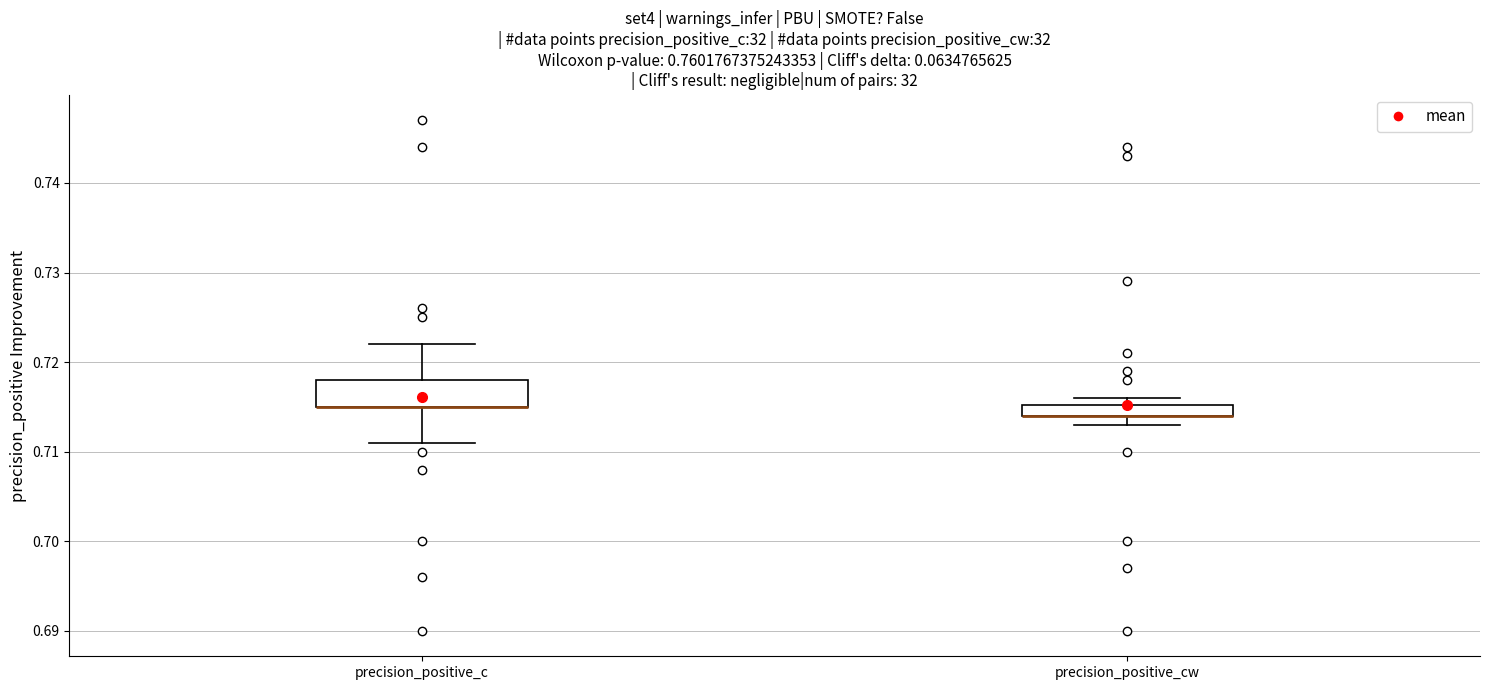

Where is the lower edge of the box for precision_positive_cw on the y-axis? The values are not printed on the chart, so give them approximately, as read against the axis.

0.714